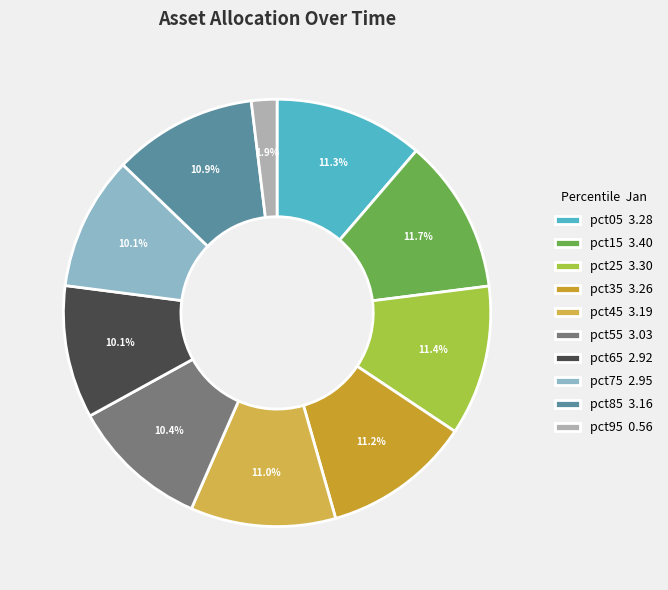

Is pct95 the majority of the pie?

No